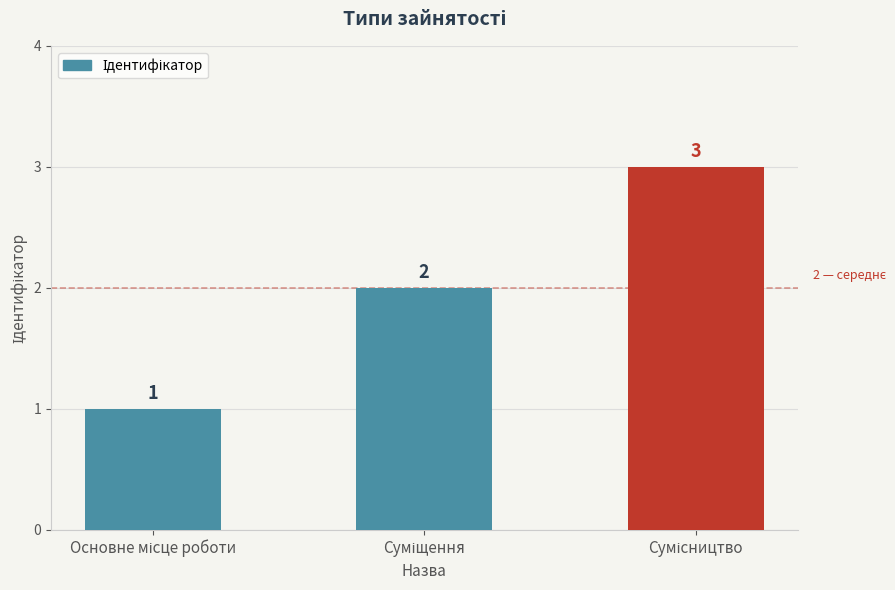

Count the values in the range 1 to 3.

3